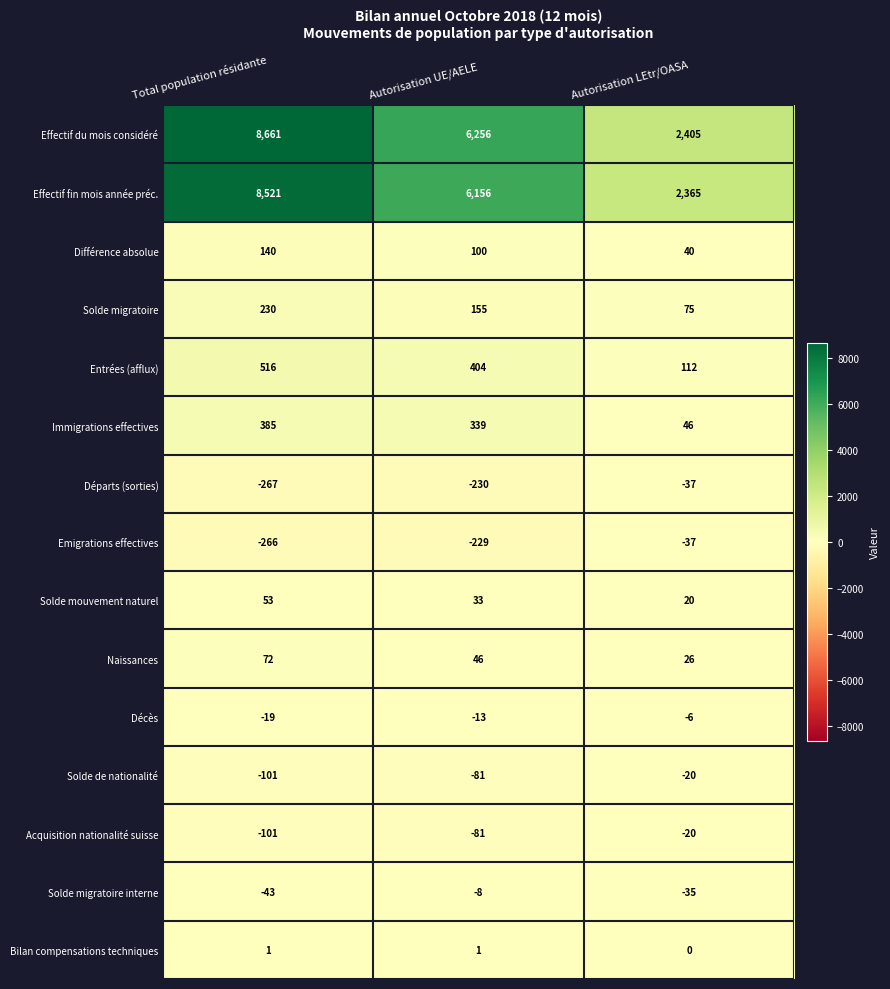

Which label corresponds to the largest value in the chart?

Total population résidante